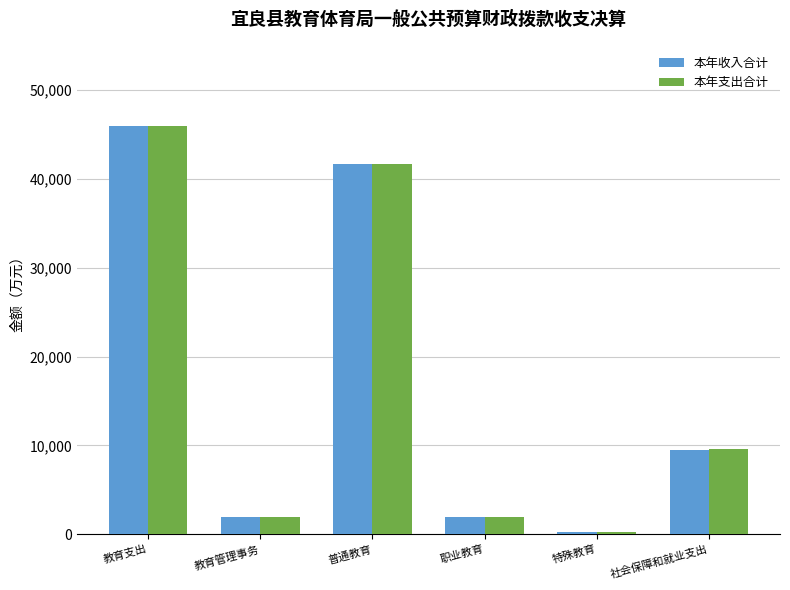

What is the average value of the 本年收入合计 series?

16901.0